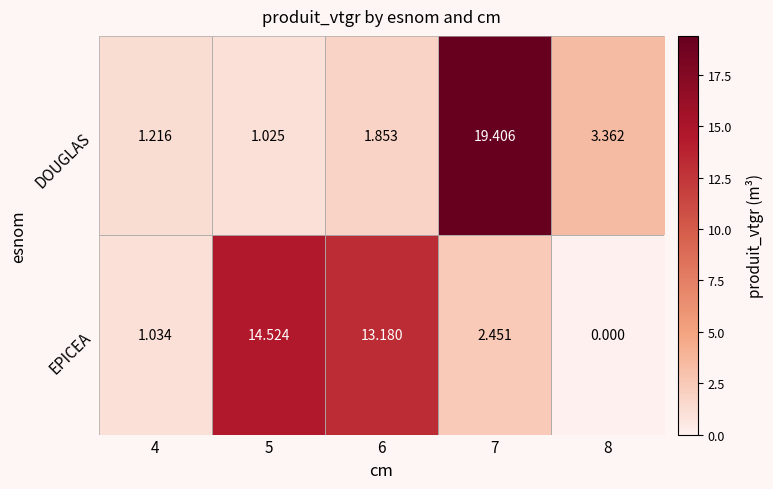

List the series in order of their overall mean, highest first.

EPICEA, DOUGLAS